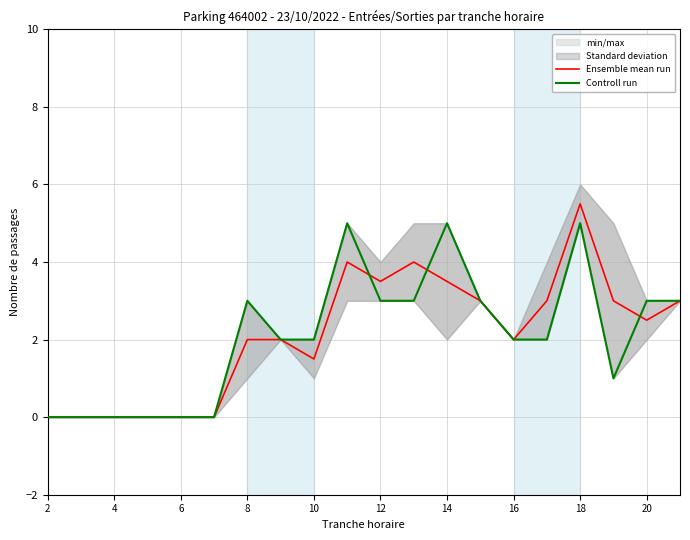

How many interior local valleys does the Ensemble mean run series have?

4